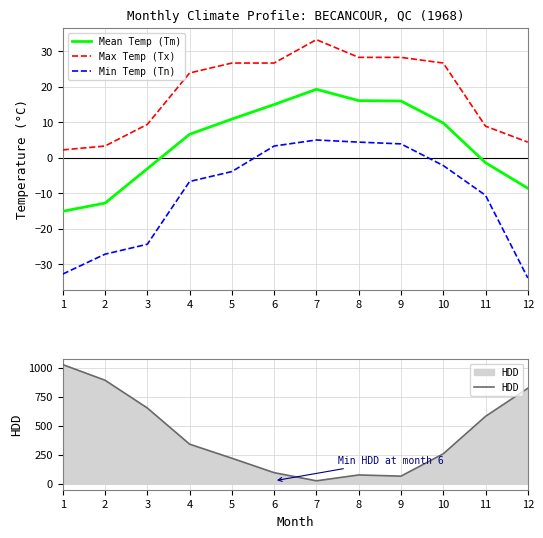

Rank the categories by Min Temp (Tn) value from lowest to highest.

12, 1, 2, 3, 11, 4, 5, 10, 6, 9, 8, 7